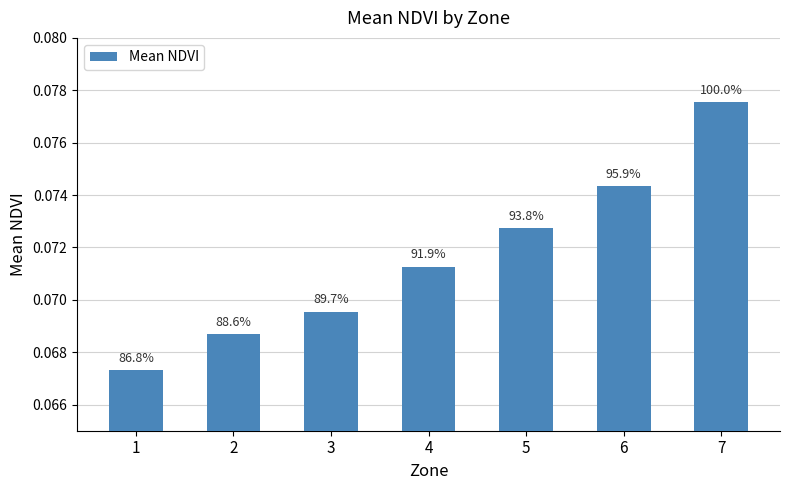

Reading left to right, transcribe all the data shown in this chart.

1=0.1	2=0.1	3=0.1	4=0.1	5=0.1	6=0.1	7=0.1